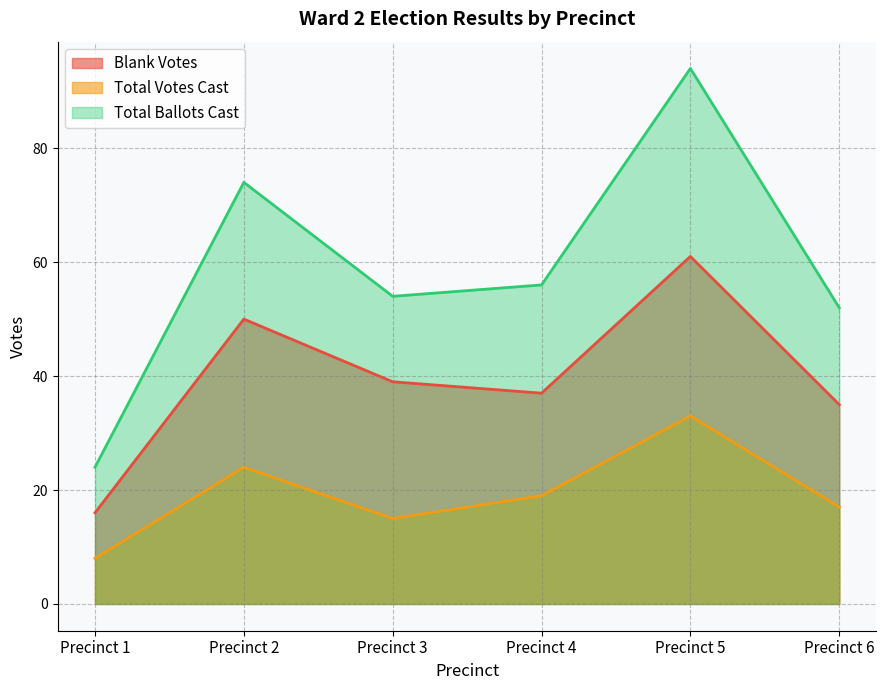

List the series in order of their peak value, highest first.

Total Ballots Cast, Blank Votes, Total Votes Cast